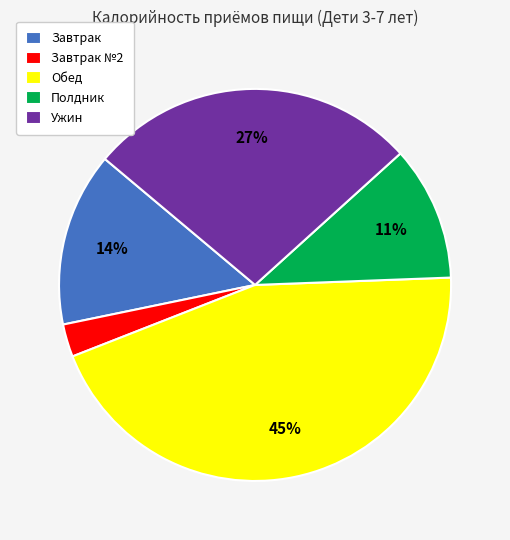

To the nearest percent, what is the average slice percentage?

20%